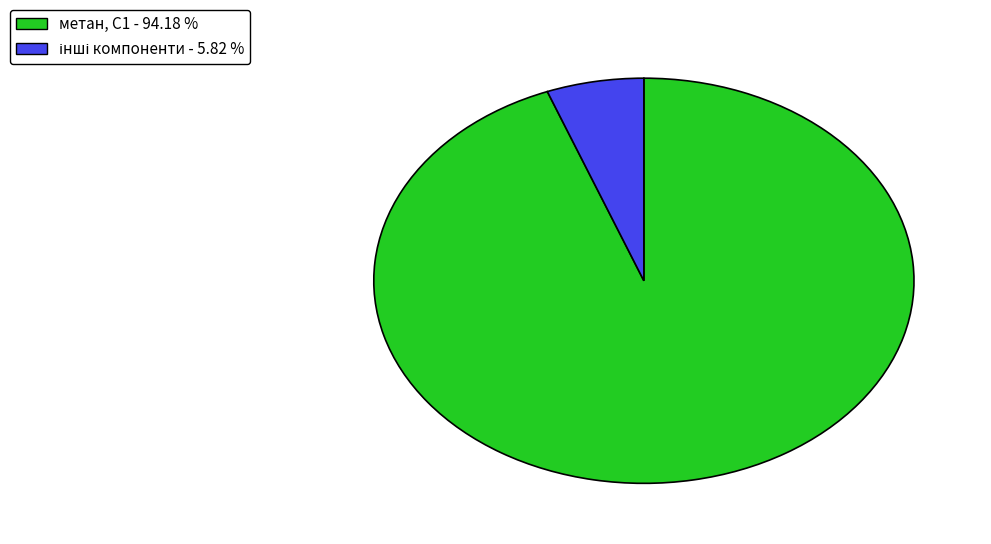

Is there any slice that represents more than half of the pie?

Yes